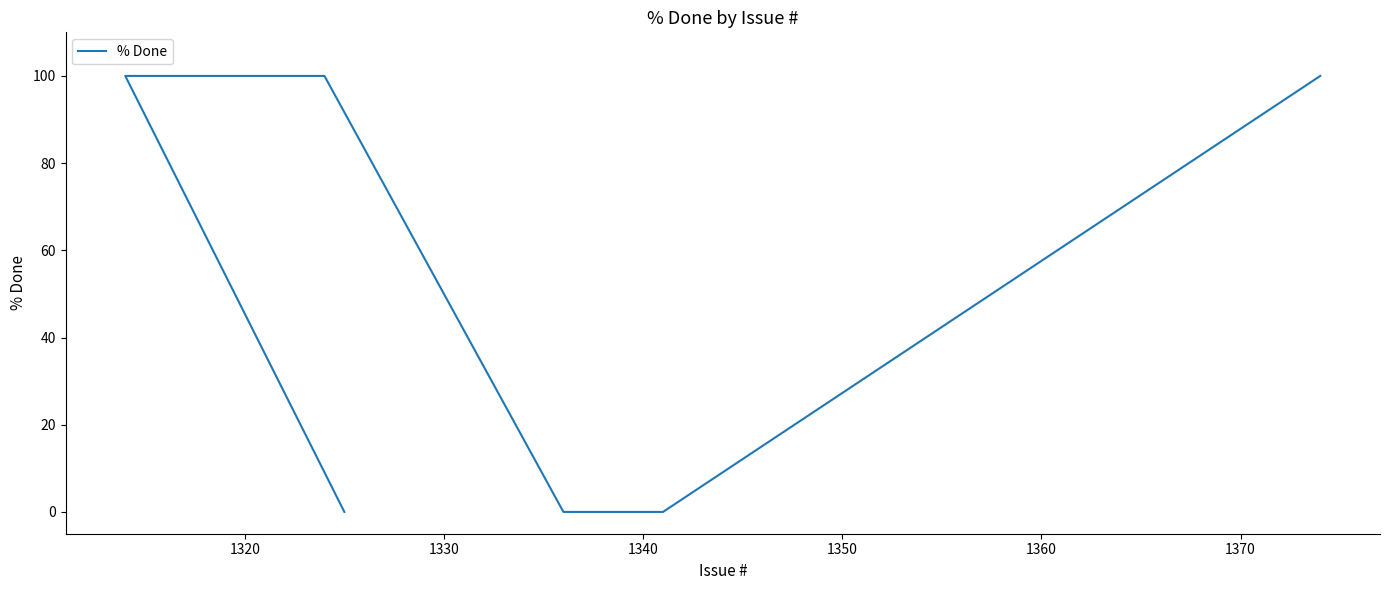

Between 1330 and 1310, which is larger?

1310